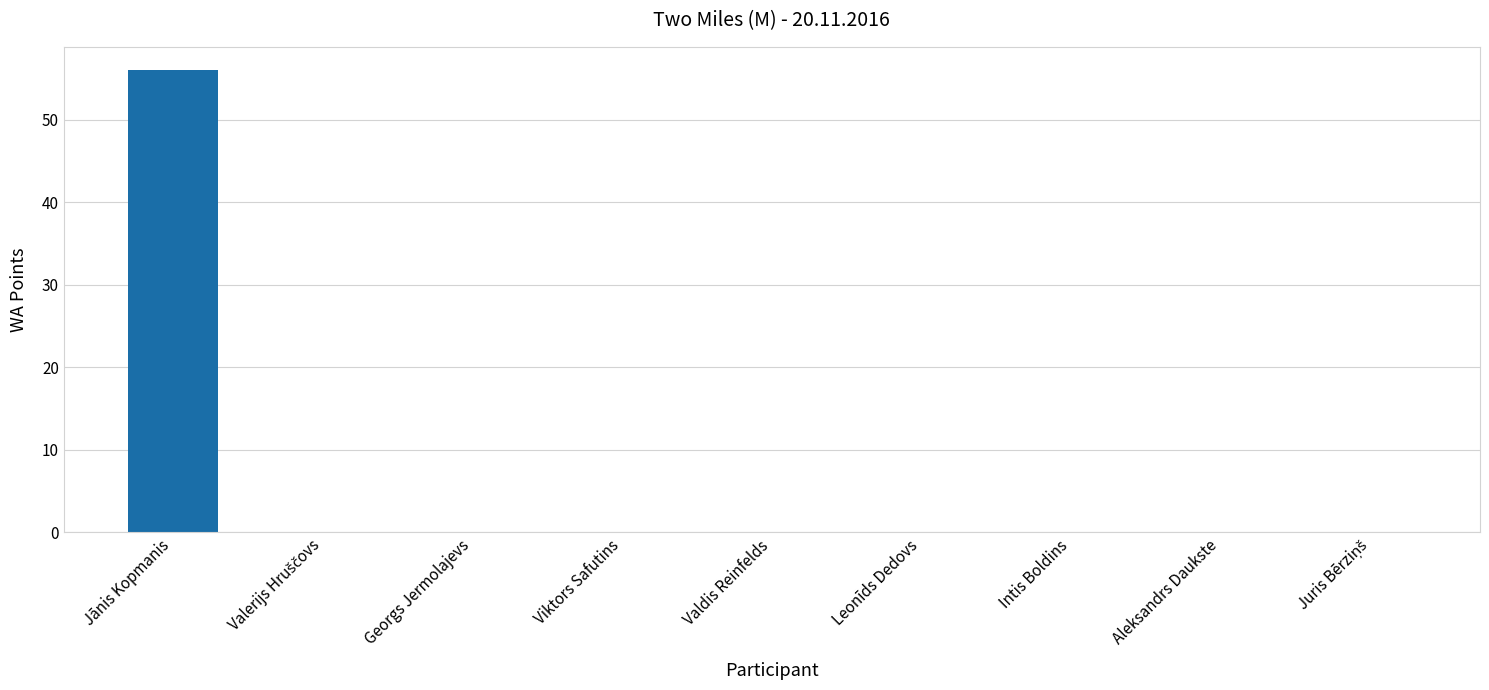

What is the sum of all values?

56